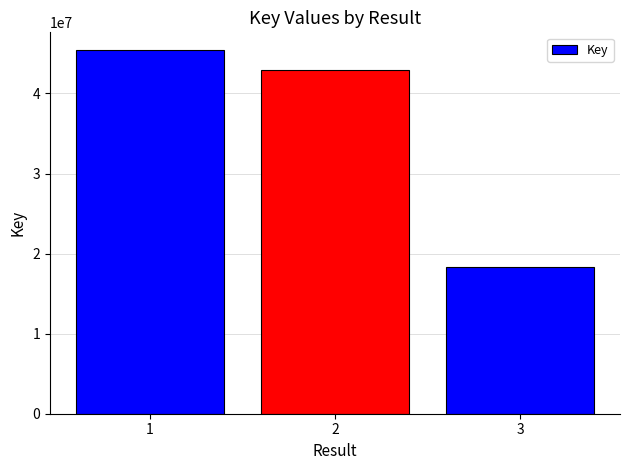

Reading left to right, what are all the values shown in this chart?

1=45369973	2=42938535	3=18322156